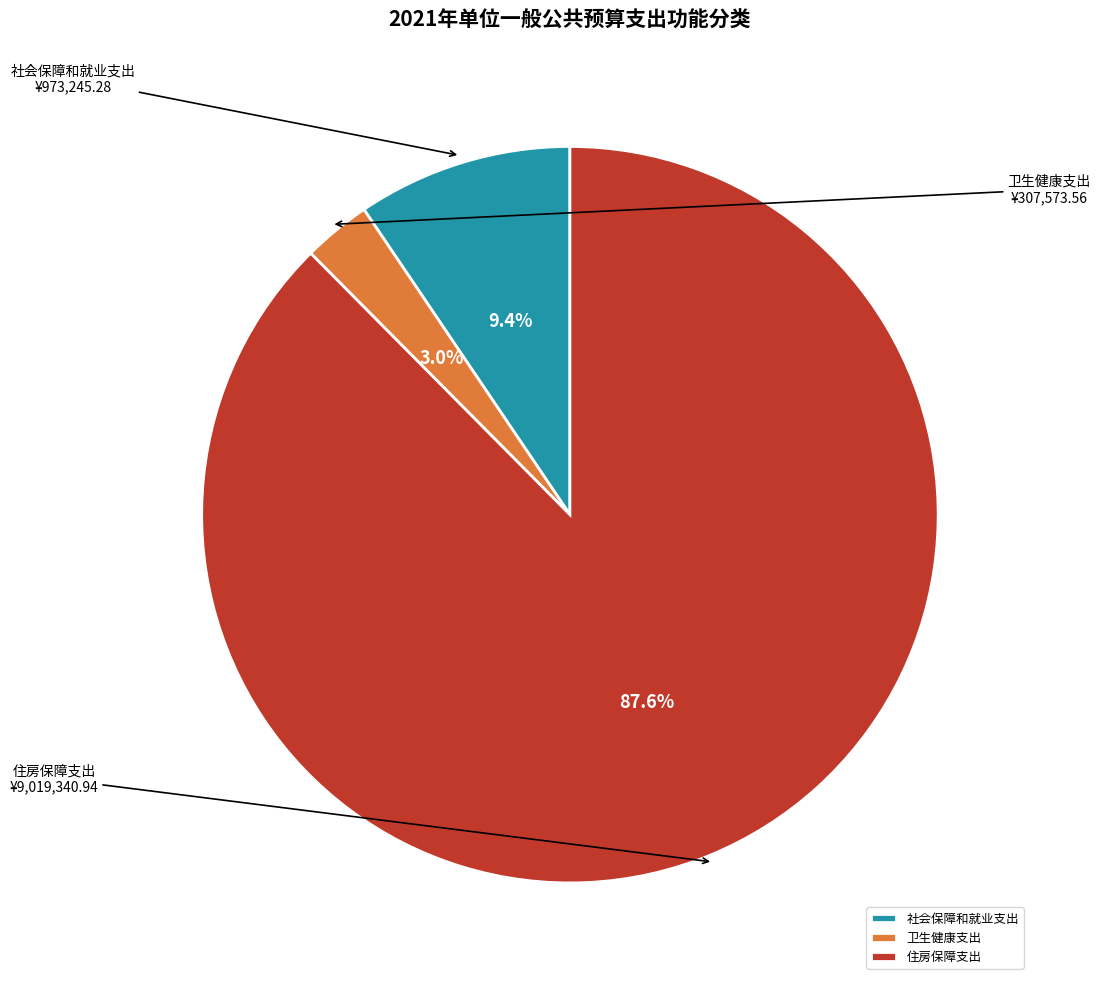

To the nearest percent, what is the combined percentage of 住房保障支出 and 社会保障和就业支出?

97%